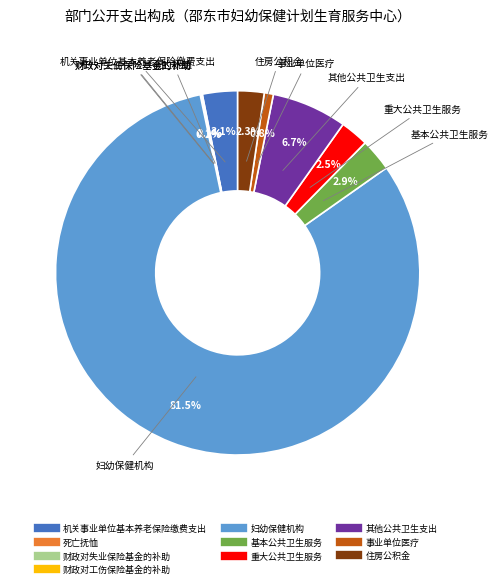

What is the ratio of the value at 住房公积金 to the value at 基本公共卫生服务?

0.8